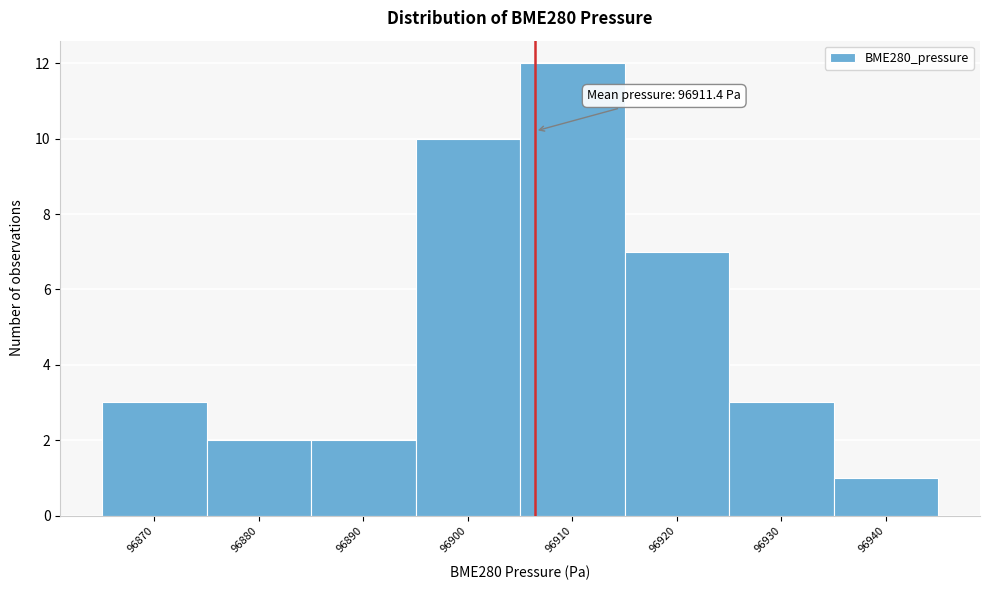

Reading left to right, transcribe all the data shown in this chart.

96870=3	96880=2	96890=2	96900=10	96910=12	96920=7	96930=3	96940=1